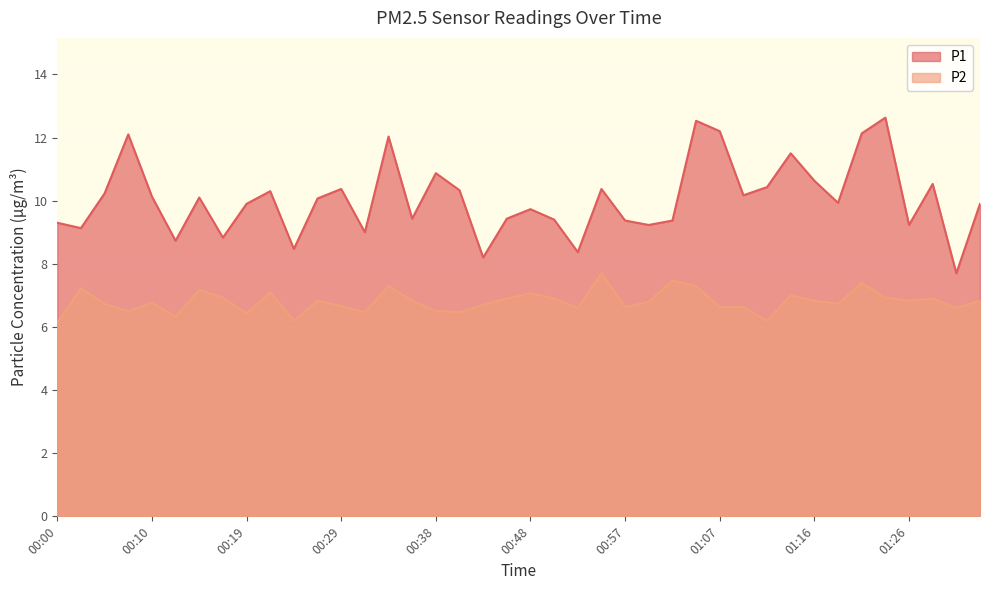

What are all the series names shown in the legend?

P1, P2